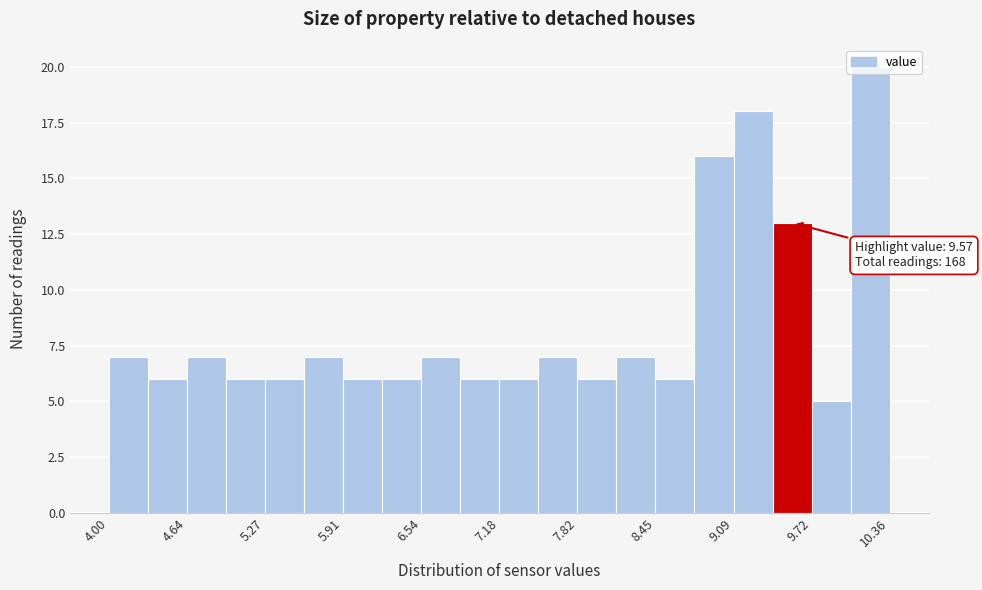

Around what value on the x-axis is the tallest bar? Give the approximate position of its centre, as read against the axis.

10.2